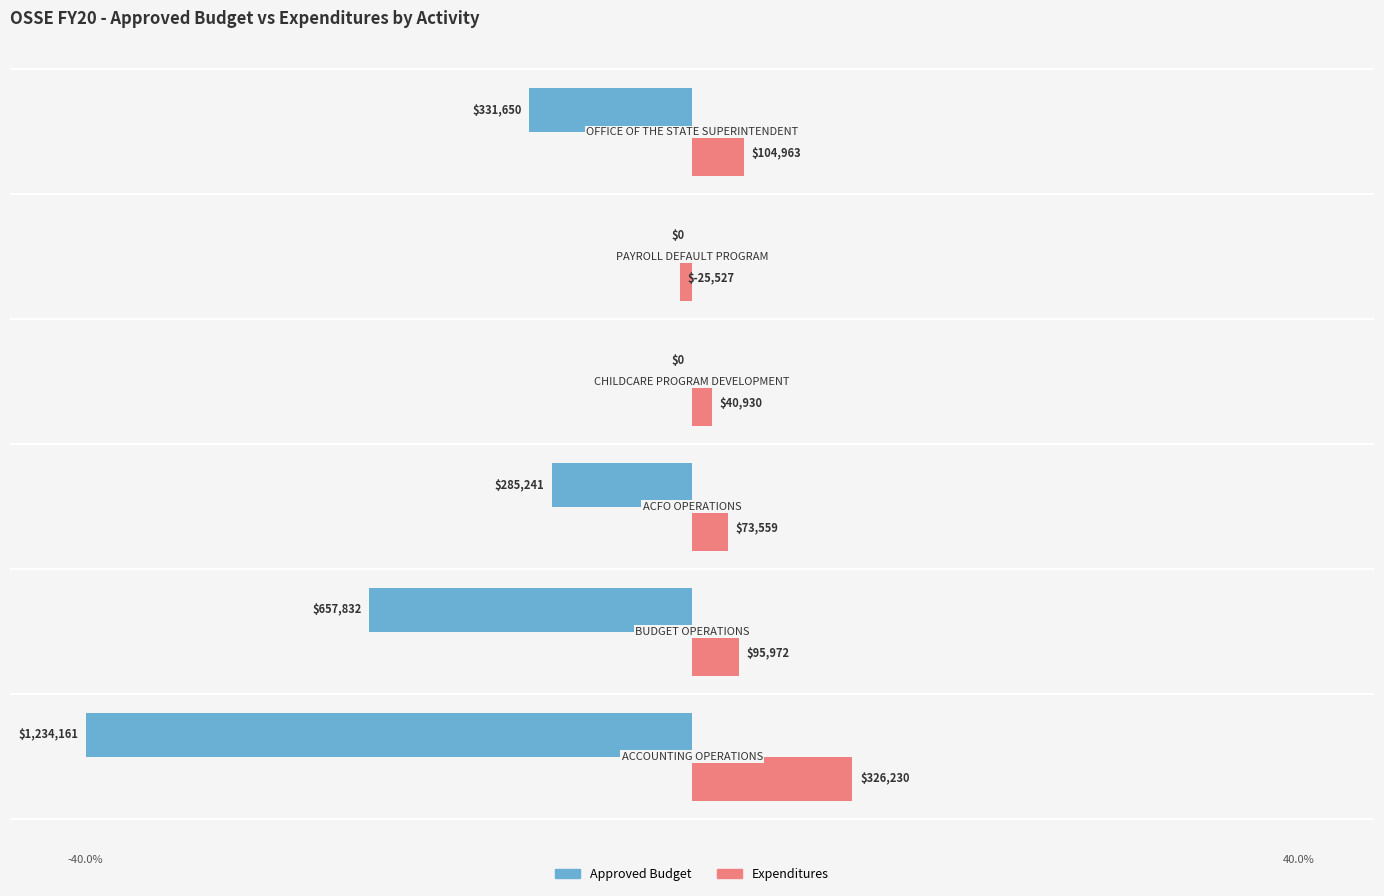

What are all the series names shown in the legend?

Approved Budget, Expenditures